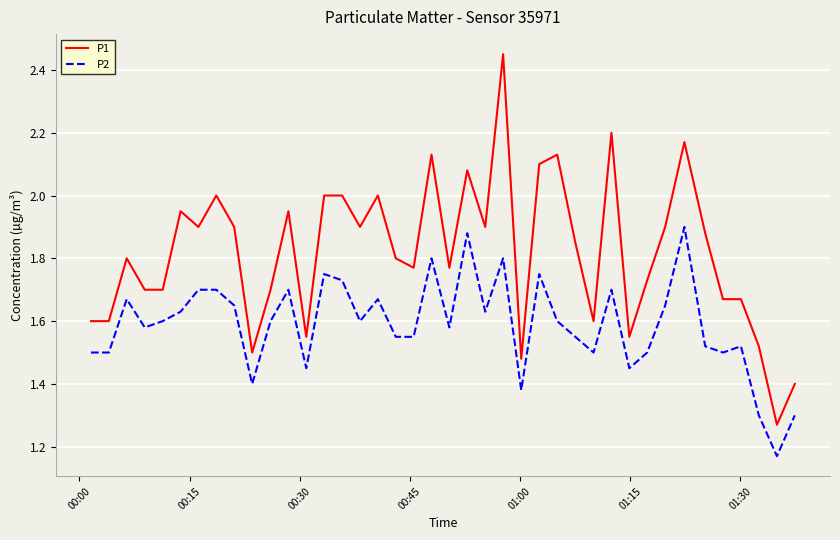

Which series has the largest total across all categories?

P1